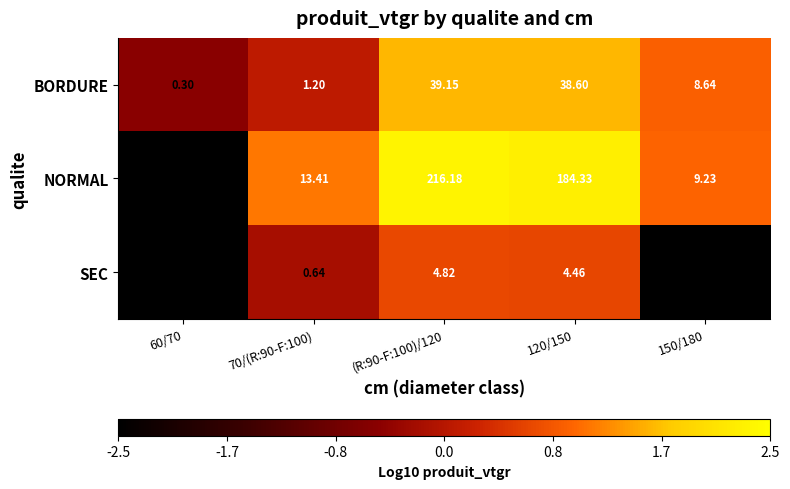

What is the total value across all series at 120/150?

227.4